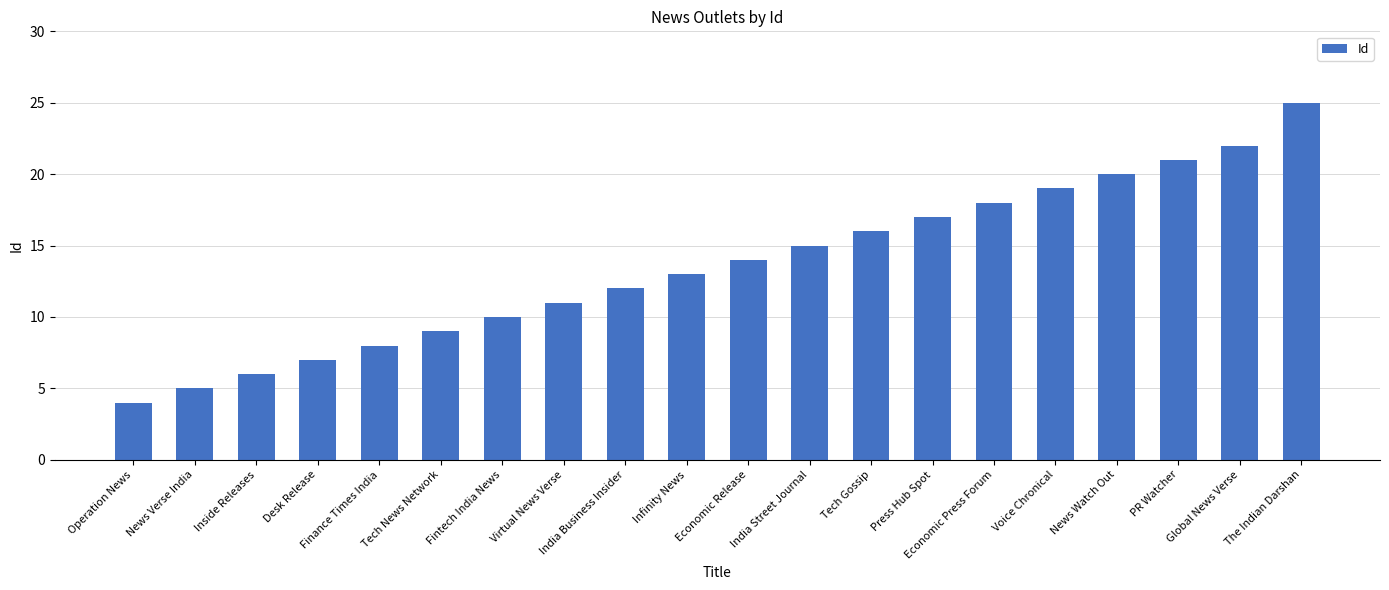

List the labels in order of value, smallest first.

Operation News, News Verse India, Inside Releases, Desk Release, Finance Times India, Tech News Network, Fintech India News, Virtual News Verse, India Business Insider, Infinity News, Economic Release, India Street Journal, Tech Gossip, Press Hub Spot, Economic Press Forum, Voice Chronical, News Watch Out, PR Watcher, Global News Verse, The Indian Darshan